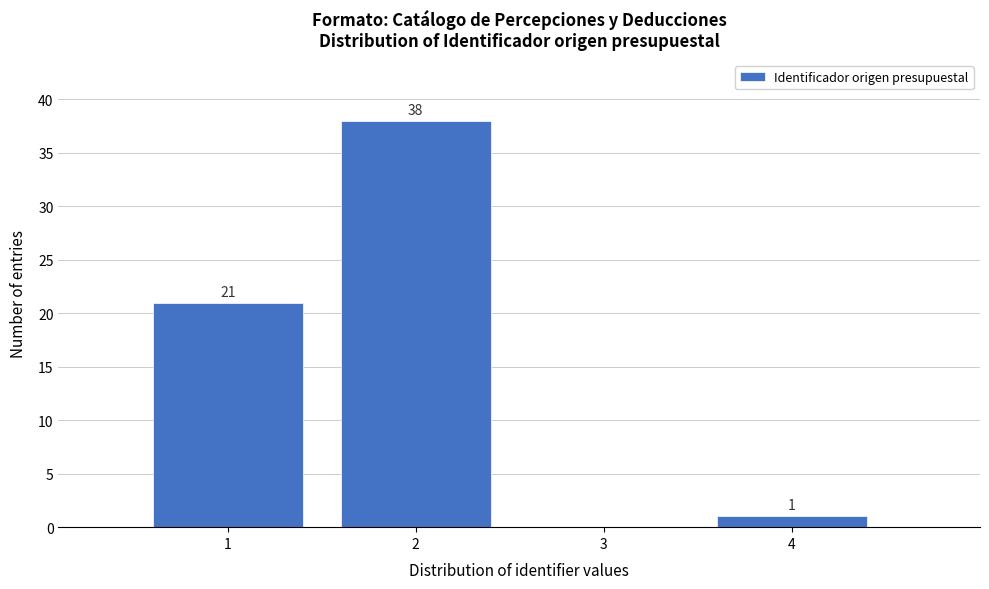

Over which range of the x-axis is the bar tallest?

1.5 to 2.5